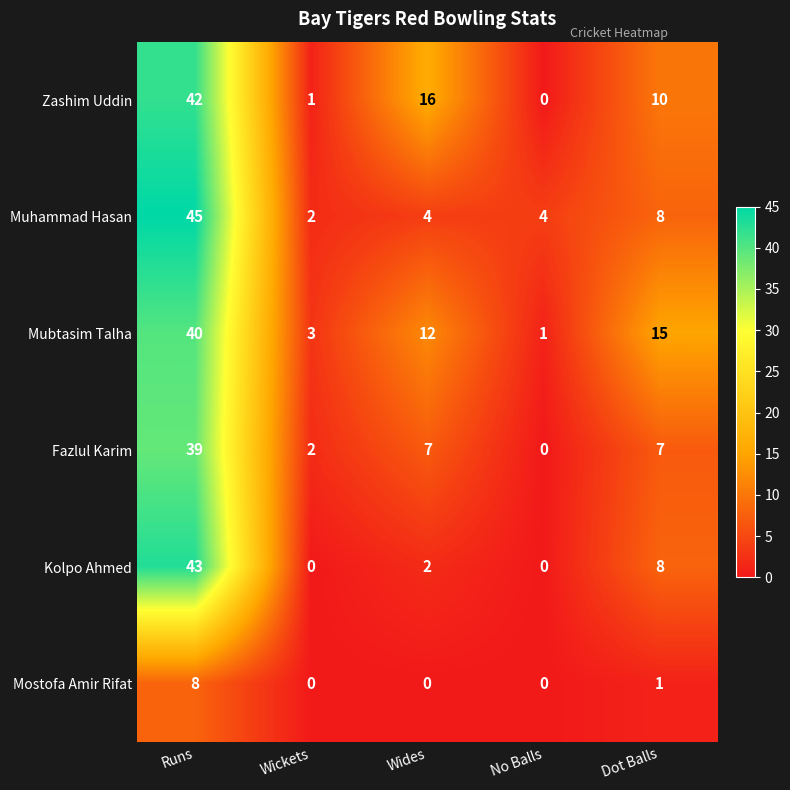

How many distinct data groups are displayed?

6